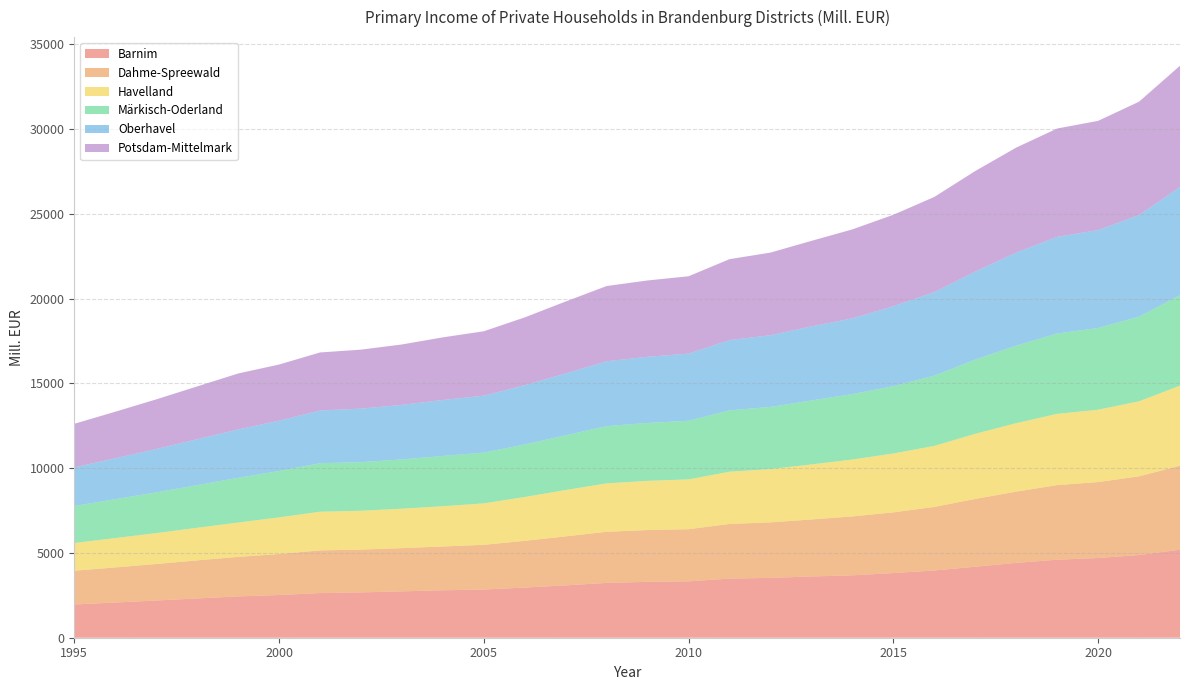

Reading left to right, list all the values displayed in this chart.

Barnim: 1960.8	2075.3	2193.6	2317.5	2437.2	2518.9	2634.1	2674.0	2734.7	2798.4	2842.4	2959.1	3087.2	3232.3	3296.8	3325.2	3486.5	3531.1	3613.2	3679.7	3813.0	3966.4	4187.4	4413.6	4601.7	4701.7	4876.5	5190.3
Dahme-Spreewald: 1991.6	2070.3	2154.6	2244.5	2330.5	2417.8	2516.7	2525.2	2549.2	2583.5	2638.3	2756.0	2891.1	3017.2	3054.7	3076.3	3223.3	3272.7	3361.6	3475.1	3581.3	3748.4	3998.3	4203.7	4401.7	4478.9	4643.0	4959.4
Havelland: 1633.8	1732.1	1821.7	1922.7	2025.3	2160.1	2280.1	2288.0	2326.9	2373.4	2443.7	2585.1	2733.1	2854.9	2902.4	2937.7	3081.7	3143.5	3246.6	3355.1	3474.0	3598.9	3841.7	4037.8	4201.1	4268.2	4425.3	4716.0
Märkisch-Oderland: 2184.4	2294.8	2402.8	2516.8	2638.4	2737.0	2864.6	2868.6	2905.2	2966.0	2996.8	3099.9	3229.2	3377.3	3414.7	3459.2	3621.0	3667.5	3773.9	3859.1	3970.9	4144.9	4378.8	4575.5	4738.0	4821.2	4993.5	5341.3
Oberhavel: 2276.7	2410.5	2557.3	2705.6	2853.4	2969.3	3106.5	3156.8	3218.9	3300.9	3355.0	3496.8	3648.4	3824.2	3902.6	3958.4	4142.6	4229.9	4367.7	4469.2	4713.8	4923.4	5188.6	5485.2	5704.8	5773.0	5990.6	6380.4
Potsdam-Mittelmark: 2570.8	2745.8	2927.9	3114.9	3300.3	3310.6	3424.1	3480.0	3563.3	3694.6	3800.1	3998.0	4242.6	4438.7	4502.0	4563.7	4773.9	4872.1	5045.5	5247.2	5393.6	5616.5	5932.5	6193.8	6387.9	6444.1	6688.7	7152.4